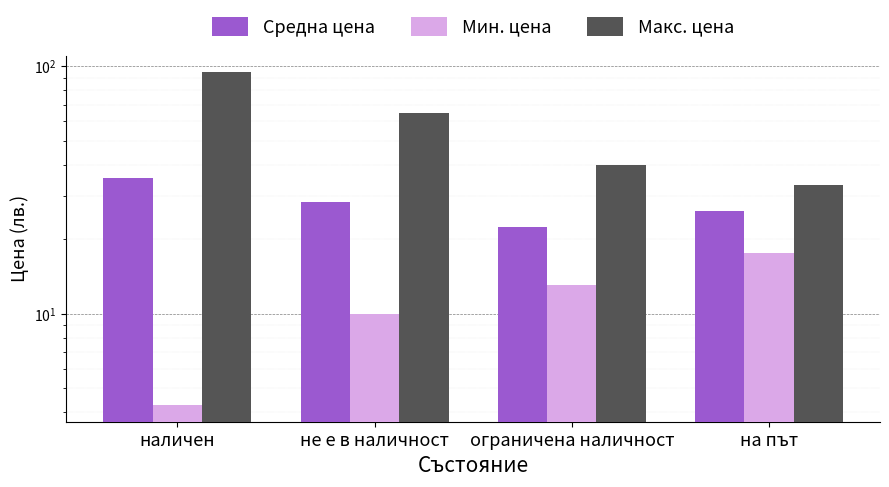

What is the spread (max minus min) of values at наличен?

90.2